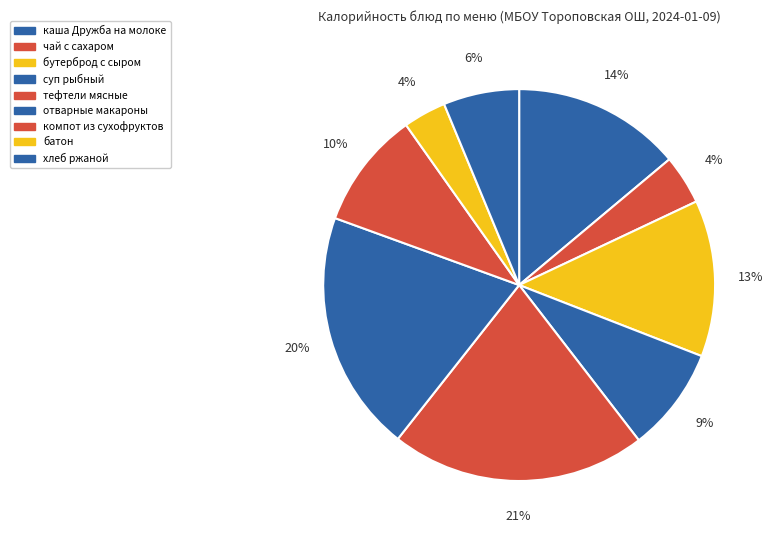

The тефтели мясные slice represents 21% of the pie. True or false?

True